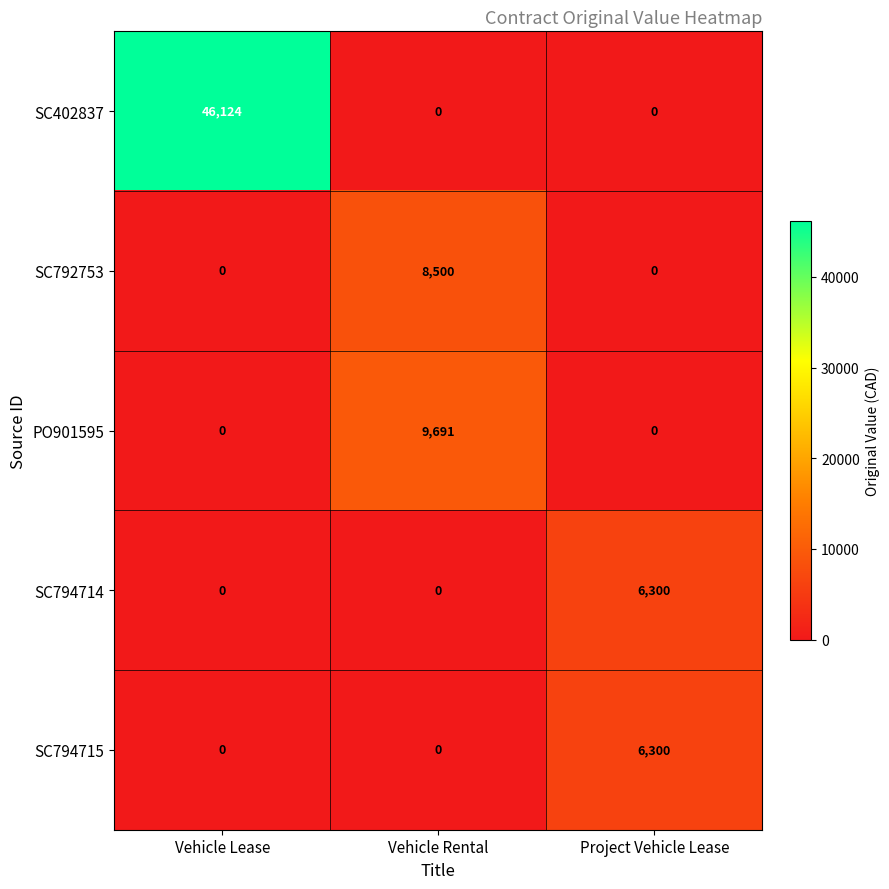

Count the SC402837 values in the range 0 to 46124.

3